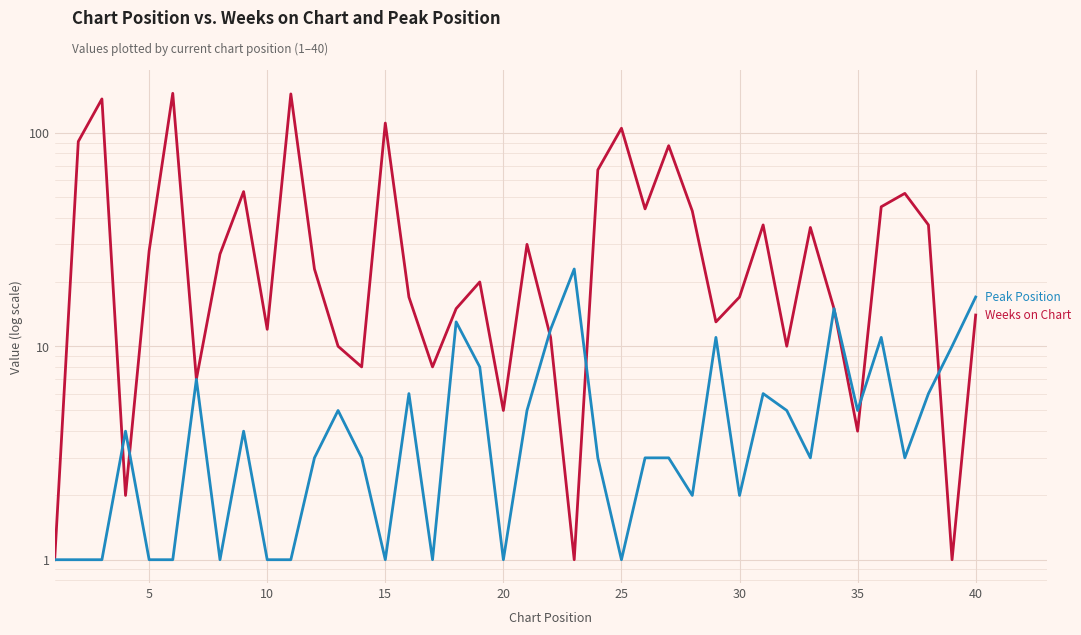

True or false: Weeks on Chart and Peak Position intersect in this chart.

True